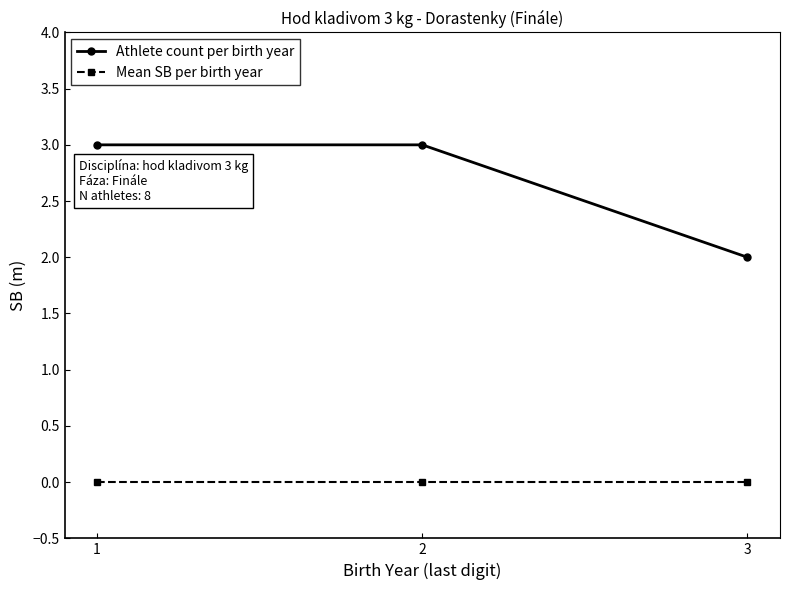

Reading left to right, list all the values displayed in this chart.

Athlete count per birth year: 3	3	2
Mean SB per birth year: 0	0	0